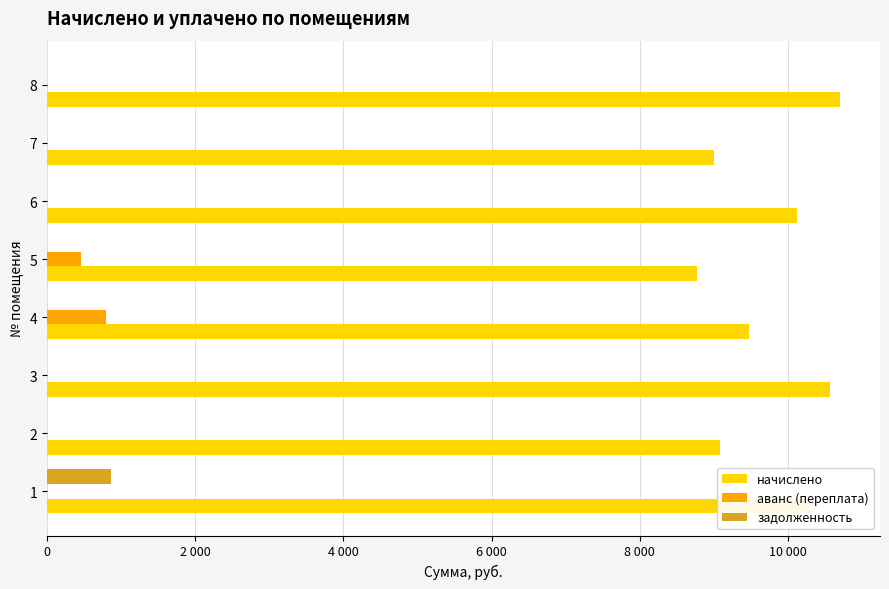

What are all the series names shown in the legend?

начислено, аванс (переплата), задолженность